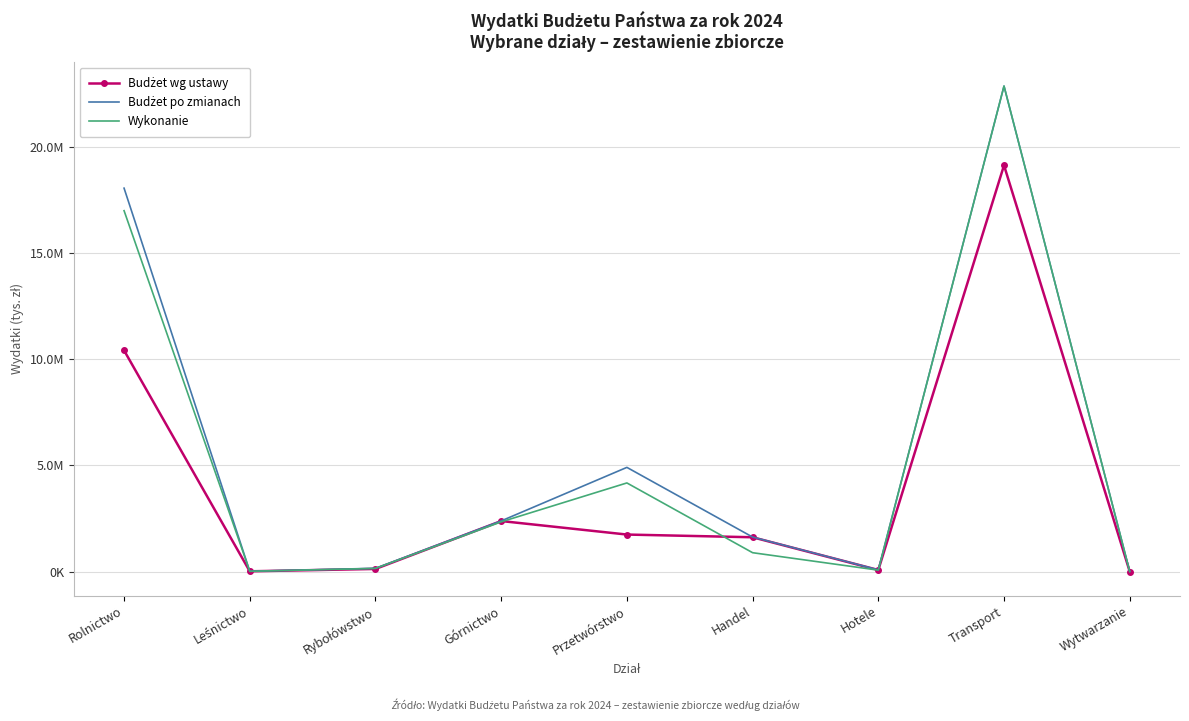

List the series in order of their overall mean, highest first.

Budżet po zmianach, Wykonanie, Budżet wg ustawy